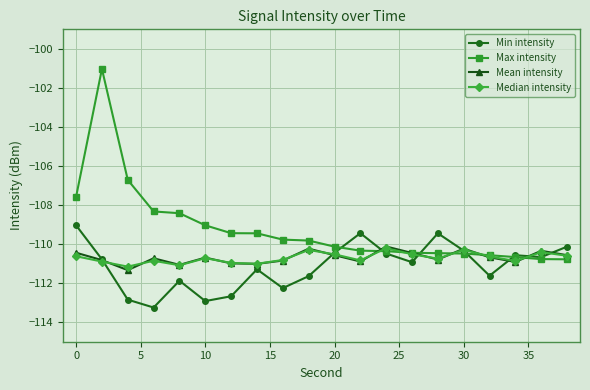

Is this an area chart (filled region under the line)?

No